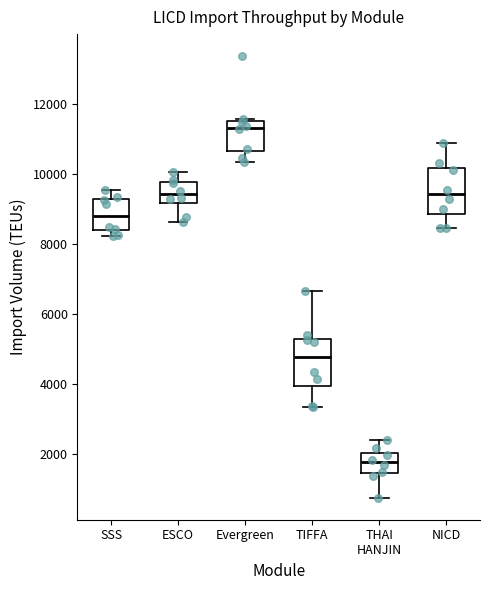

Which box has the highest median line?

Evergreen